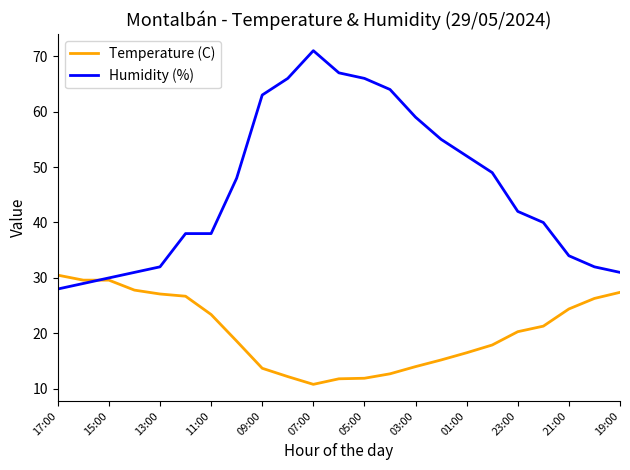

What is the lowest value of the Humidity (%) series?

28.0